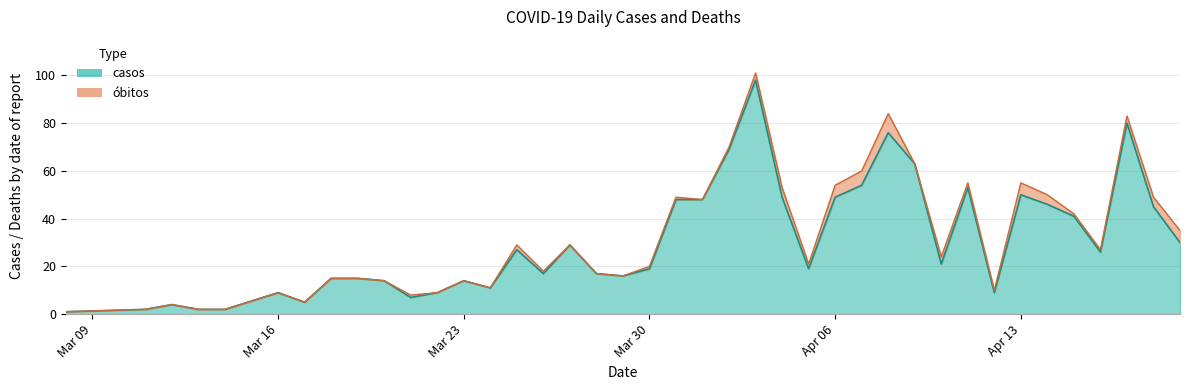

How many values are below 21?

20